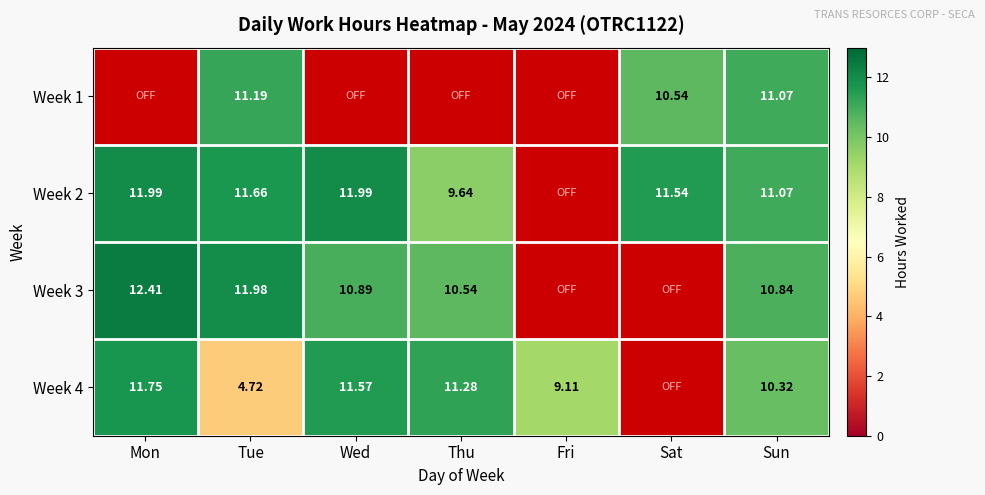

What is the total value across all series at Mon?

36.1